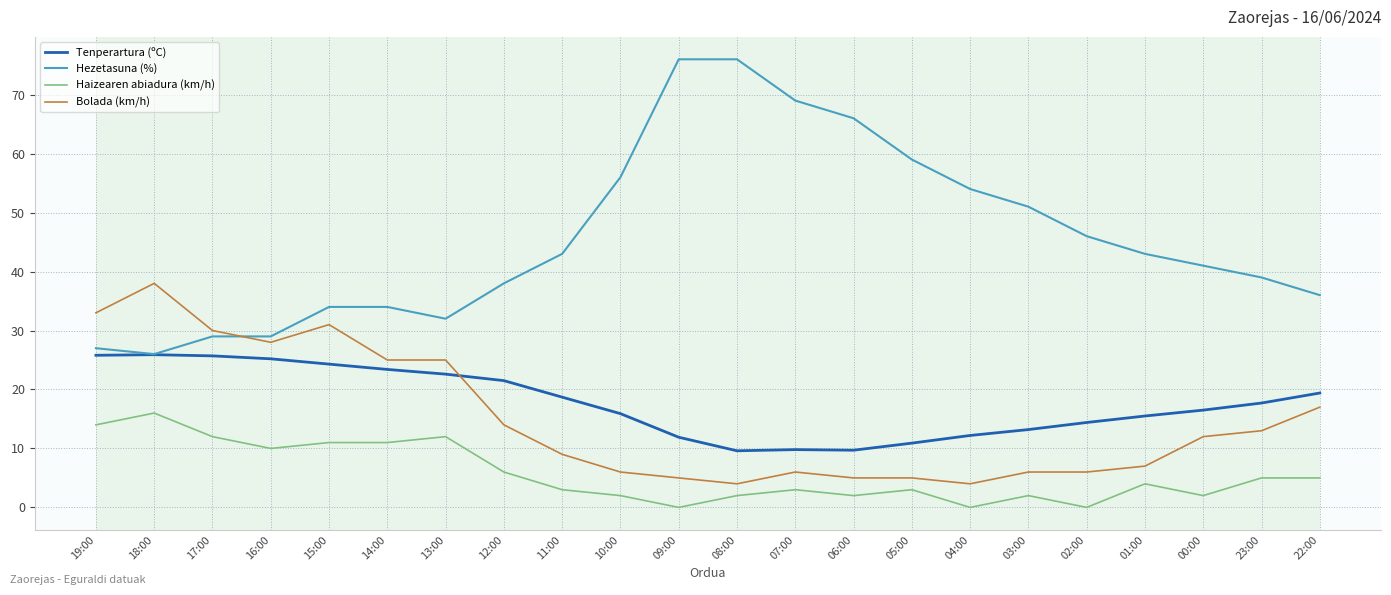

What is the average value of the Tenperartura (ºC) series?

17.7